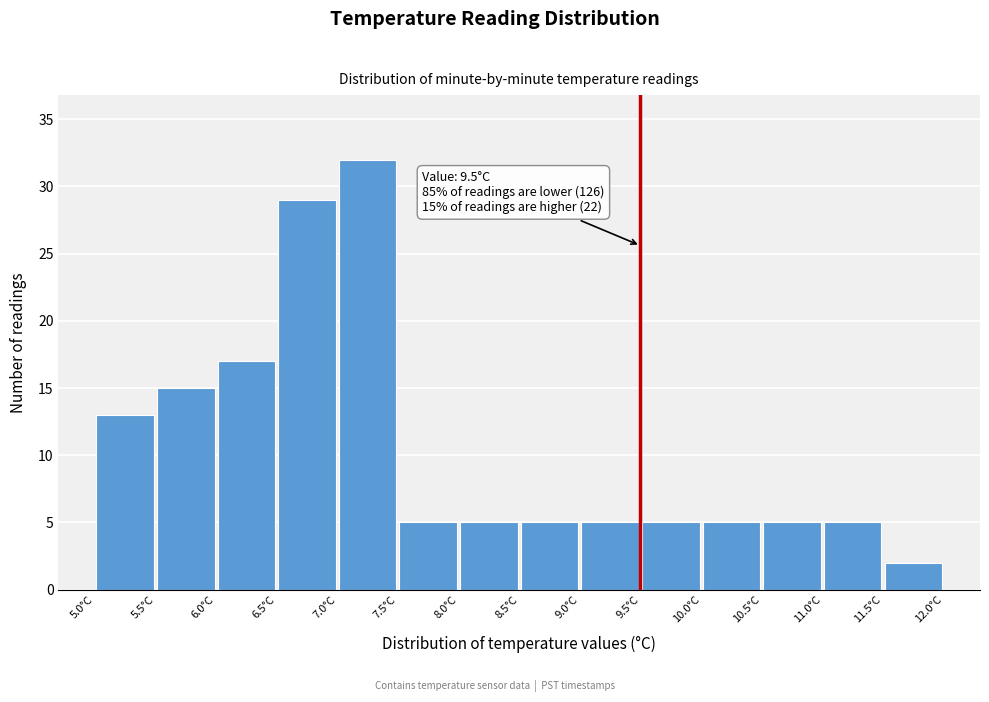

Which range on the x-axis has the tallest bar?

7.0 to 7.5